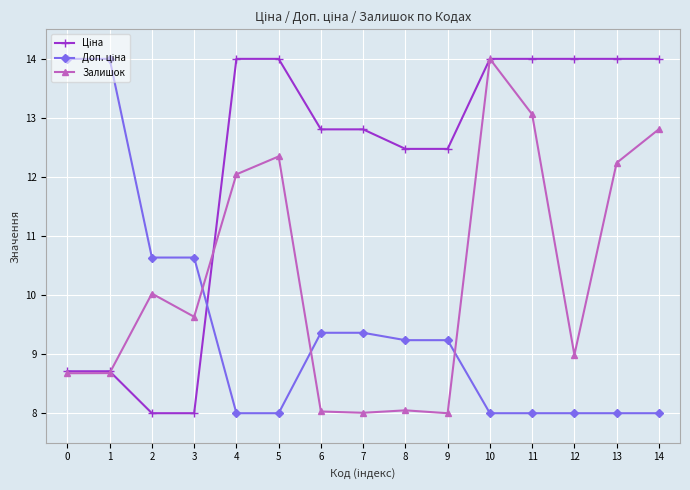

What is the maximum value for Залишок?

14.0